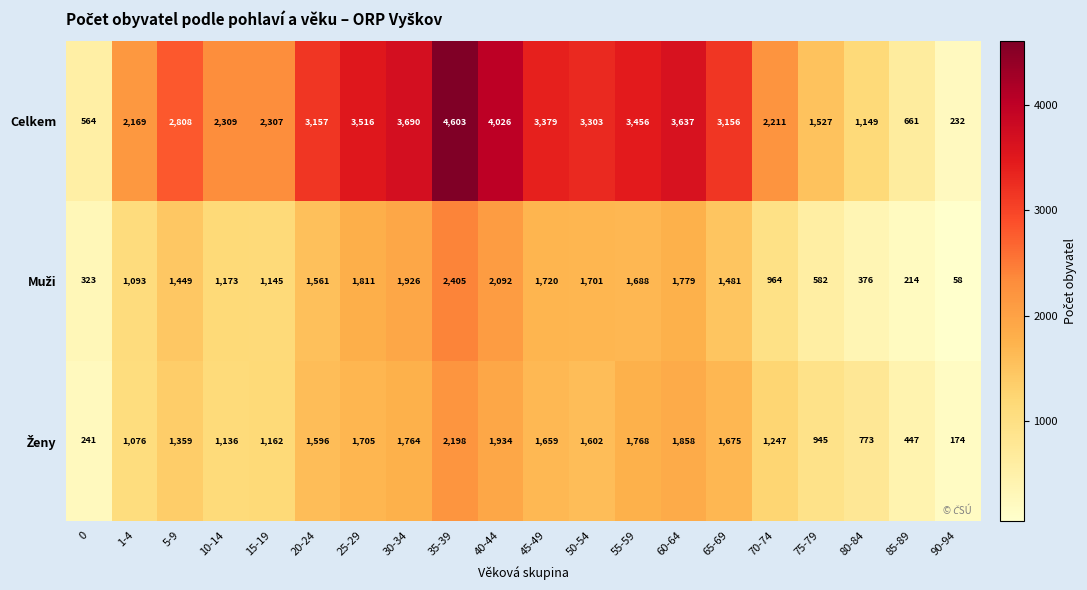

What is the spread (max minus min) of values at 85-89?

447